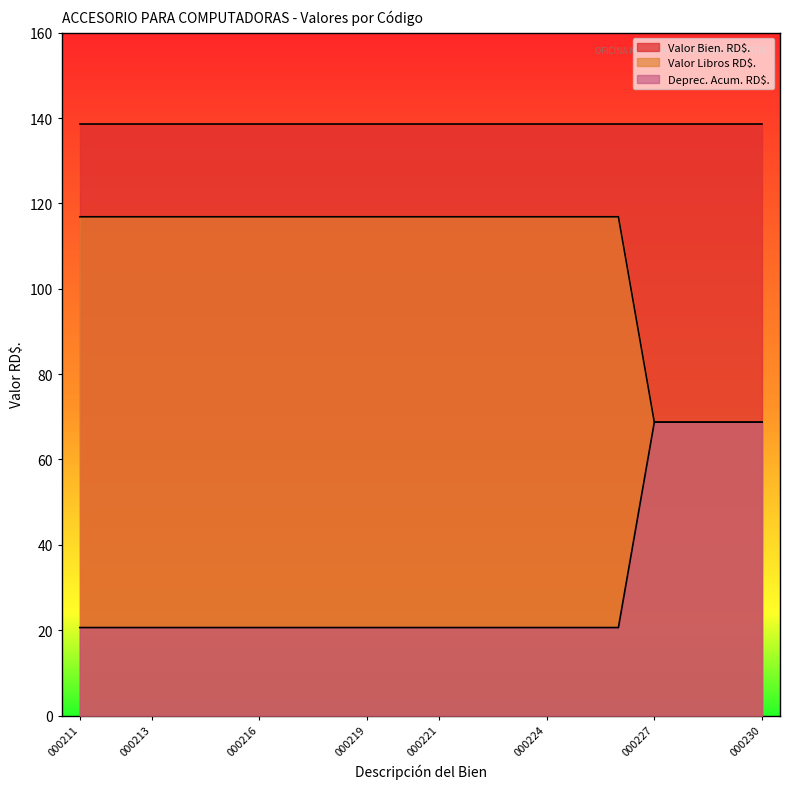

Is it true that Valor Bien. RD$. equals 182.7 at 000227?

False